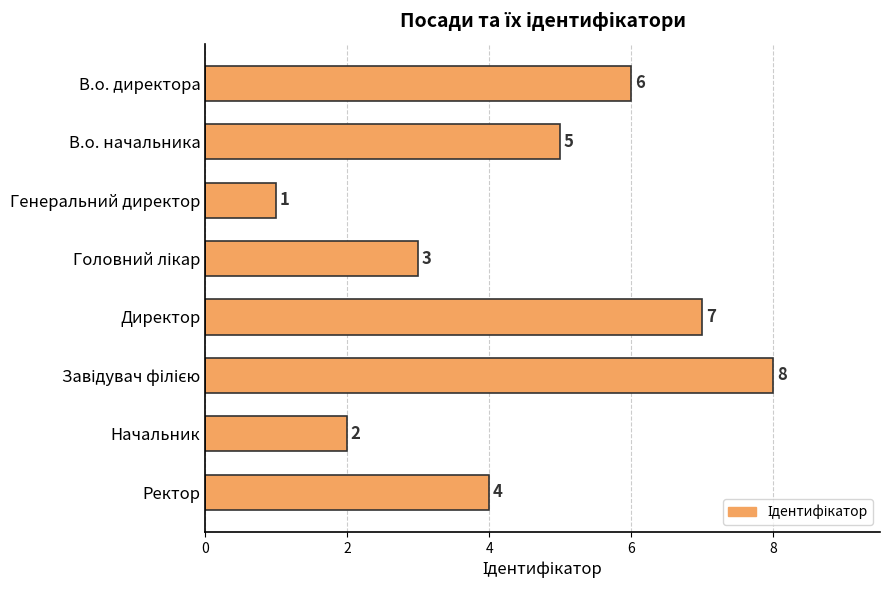

What is the ratio of the value at В.о. директора to the value at Директор?

0.9